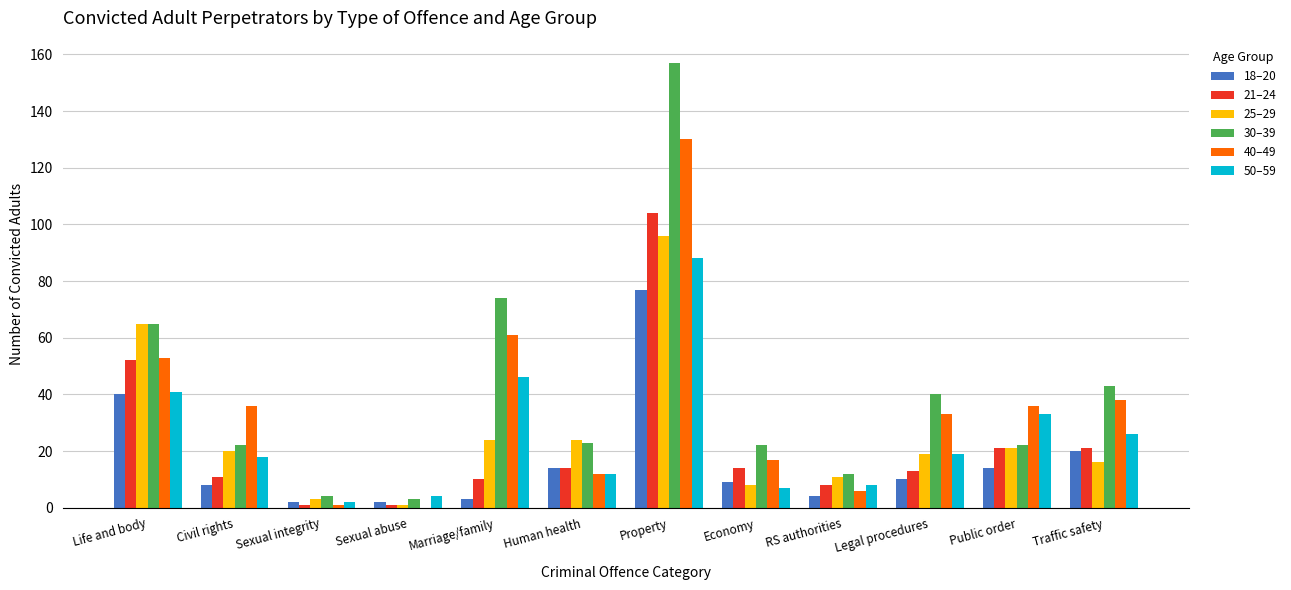

The value of 21–24 at Life and body is 52. True or false?

True